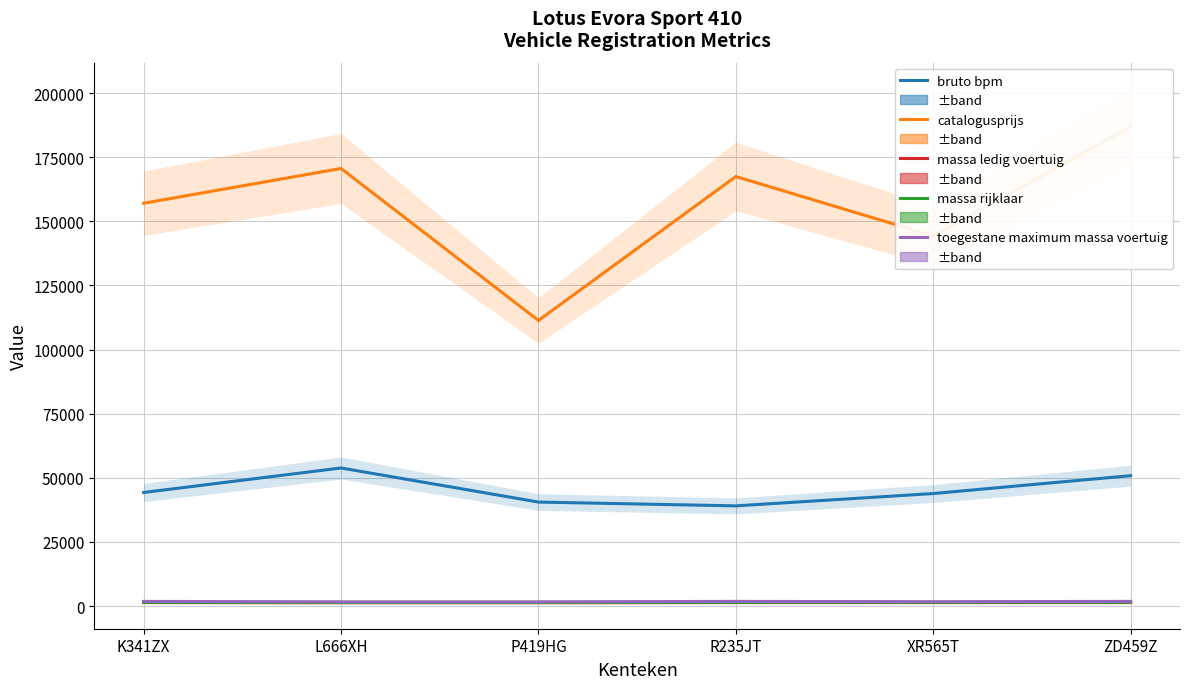

How many values in the catalogusprijs series are below 167443?

3